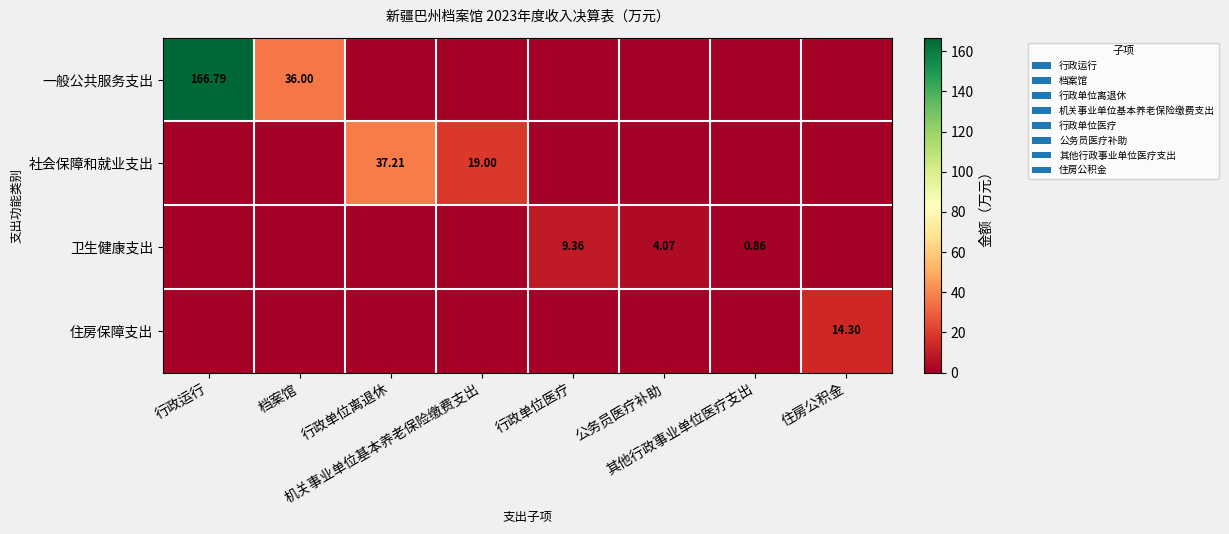

At how many categories does at least one series exceed 44?

1